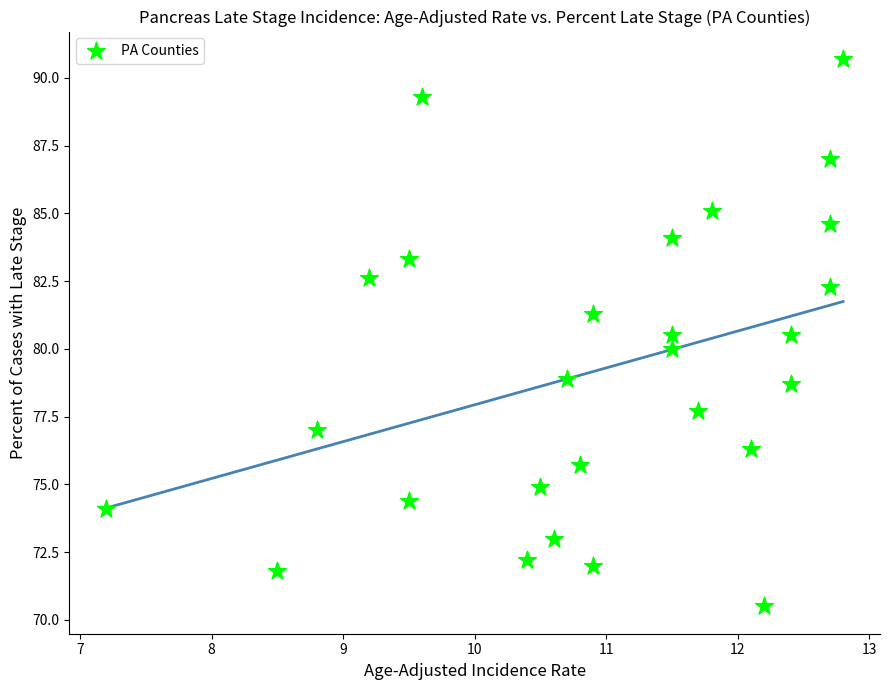

What is the range of X values (max minus min)?

5.6